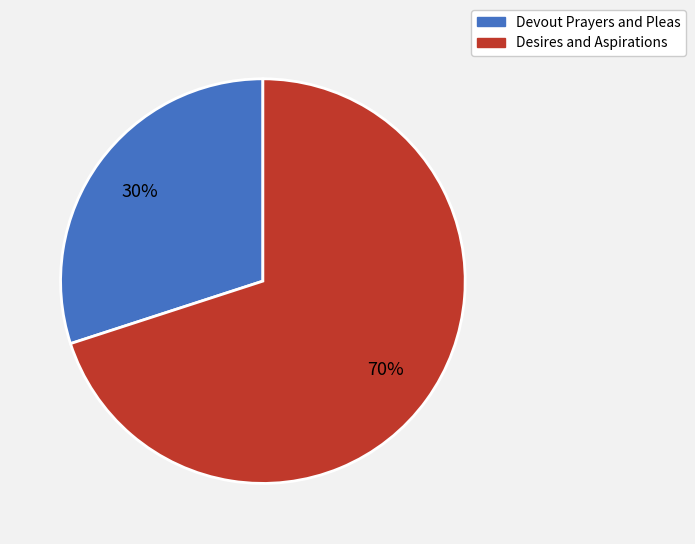

What is the majority slice?

Desires and Aspirations